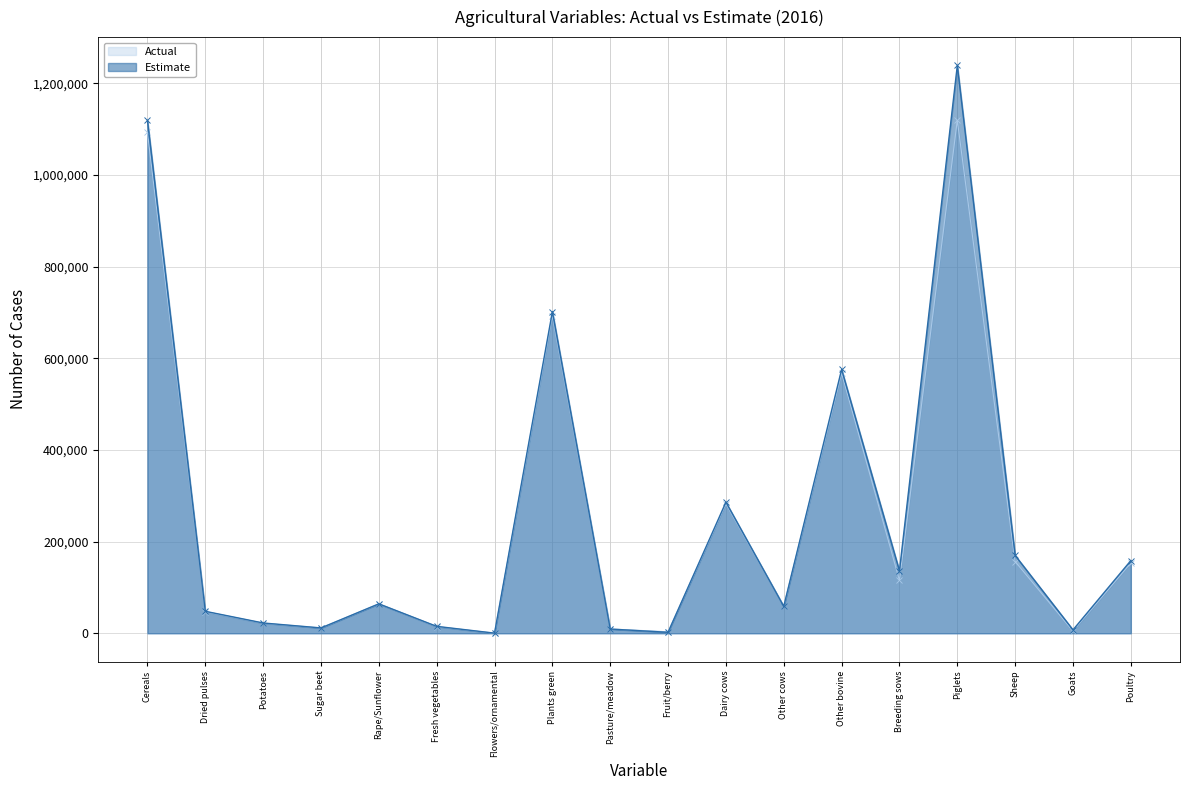

List the series in order of their peak value, lowest first.

Actual, Estimate